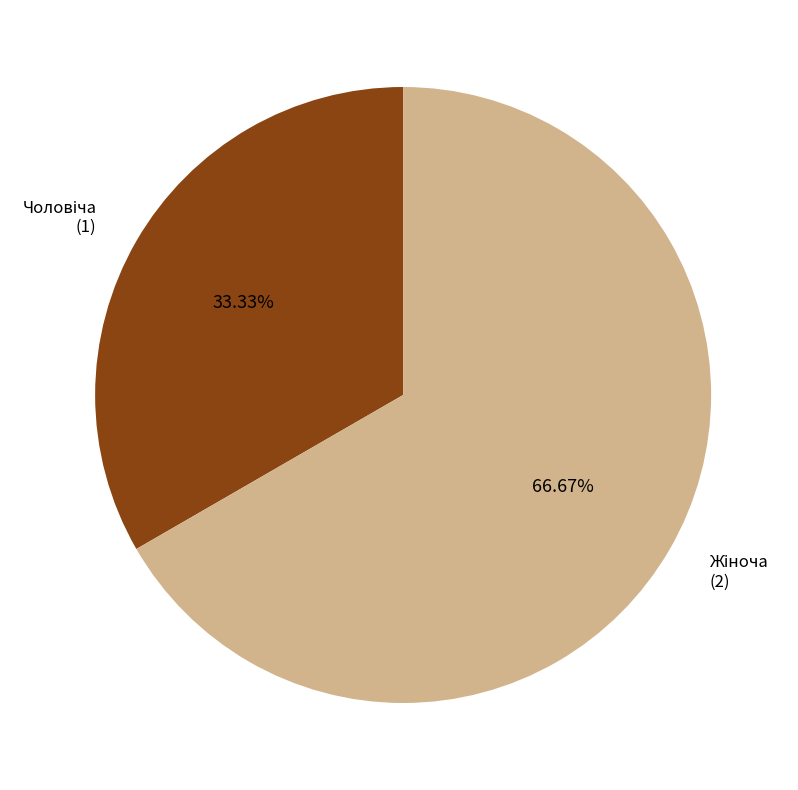

Is there any slice that represents more than half of the pie?

Yes